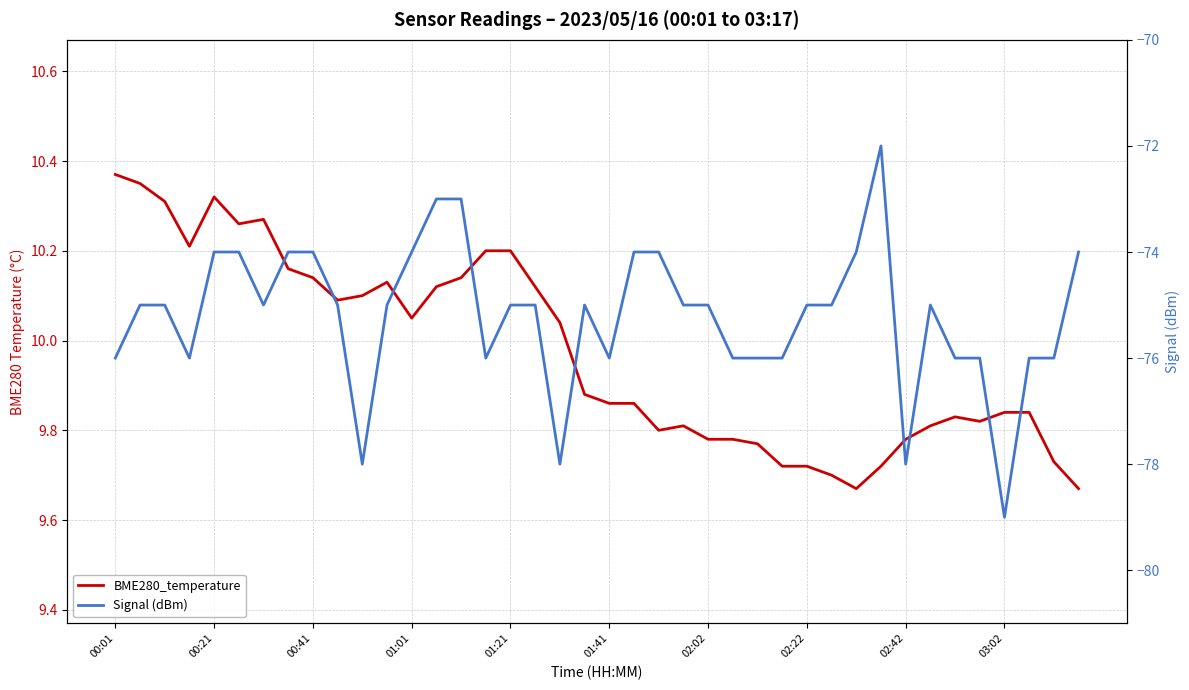

What is the value of the BME280_temperature point at the 12th from the left?

10.1